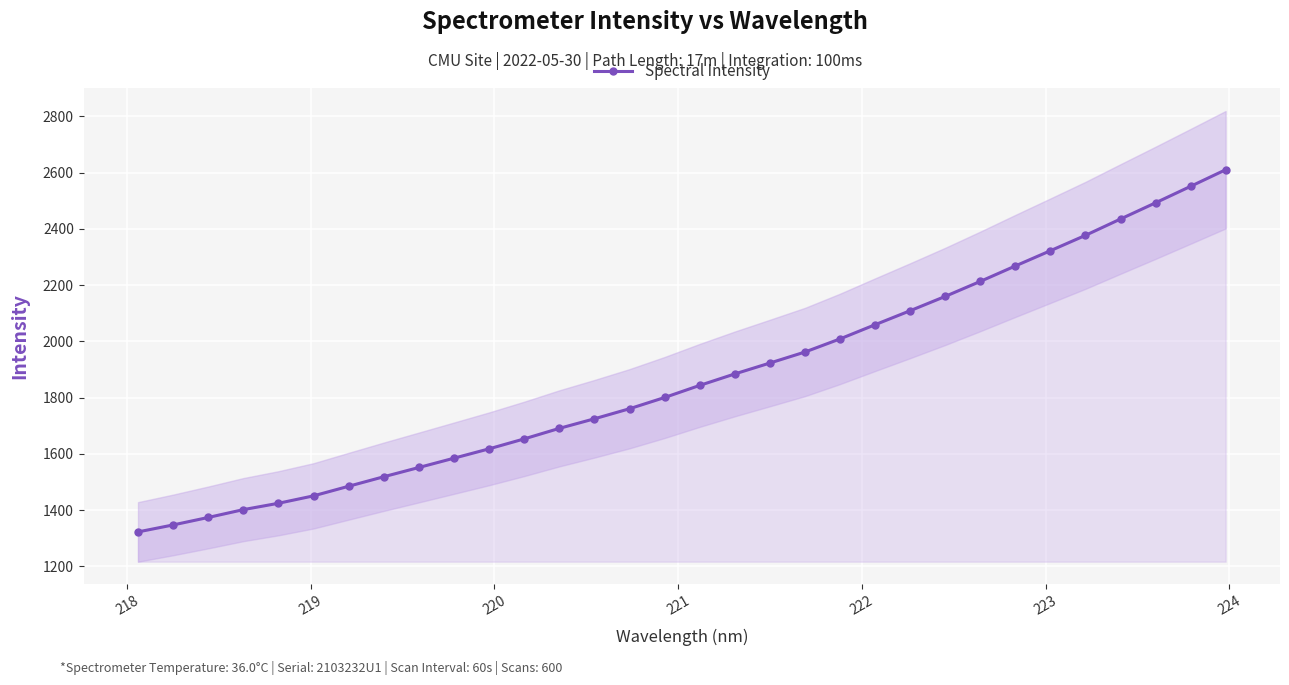

What is the value of the Spectral Intensity point at the 17th from the left?

1843.3